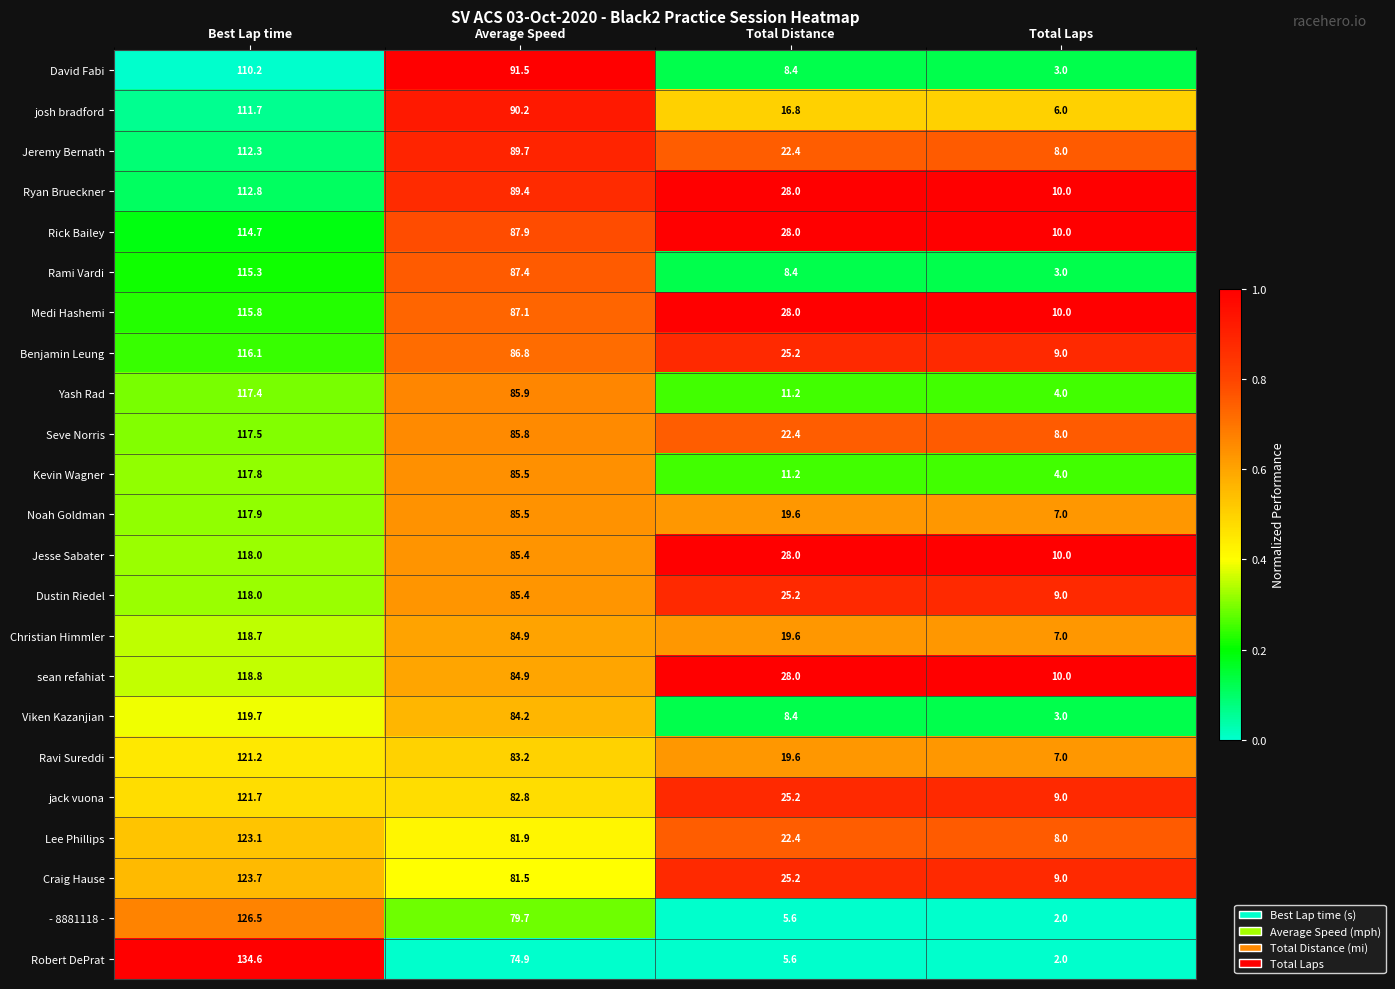

Is it true that Robert DePrat equals 101.2 at Average Speed?

False